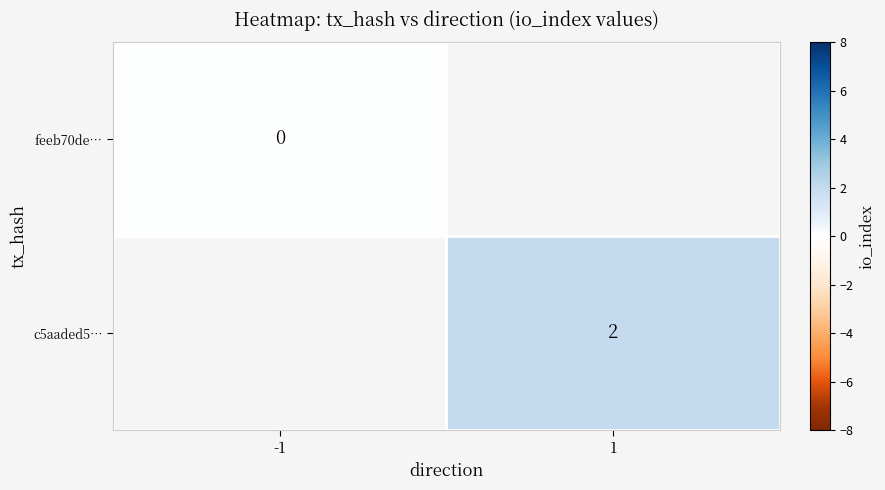

Is the value of feeb70de… at -1 greater than the value of c5aaded5… at 1?

No